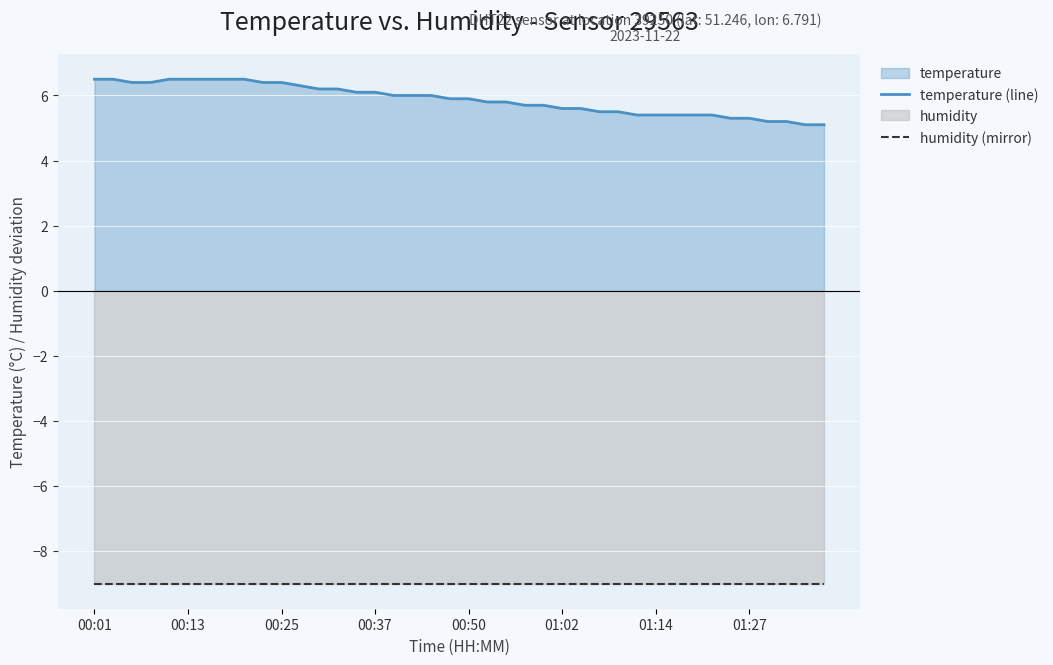

True or false: temperature (line) has a value of 5.2 at 36.

True